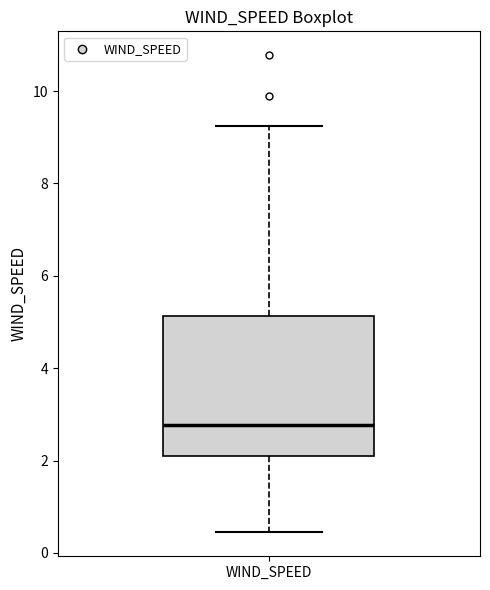

Where does the median line of the box for WIND_SPEED sit on the y-axis? The values are not printed on the chart, so give them approximately, as read against the axis.

2.8